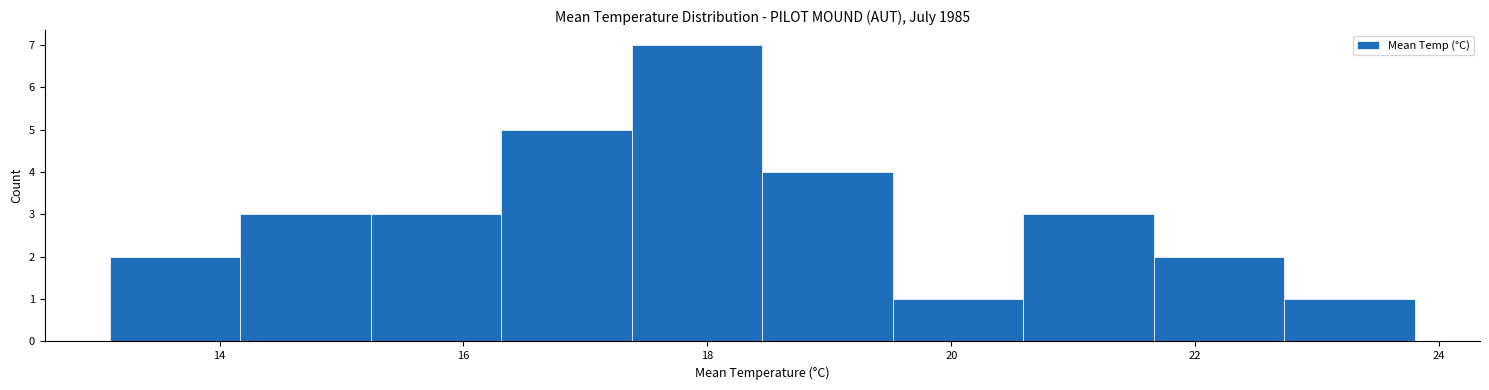

What is the height of the bar covering 17.4 to 18.4 on the x-axis? Neither the bar edges nor the heights are printed on the chart, so give them approximately, as read against the axes.

7